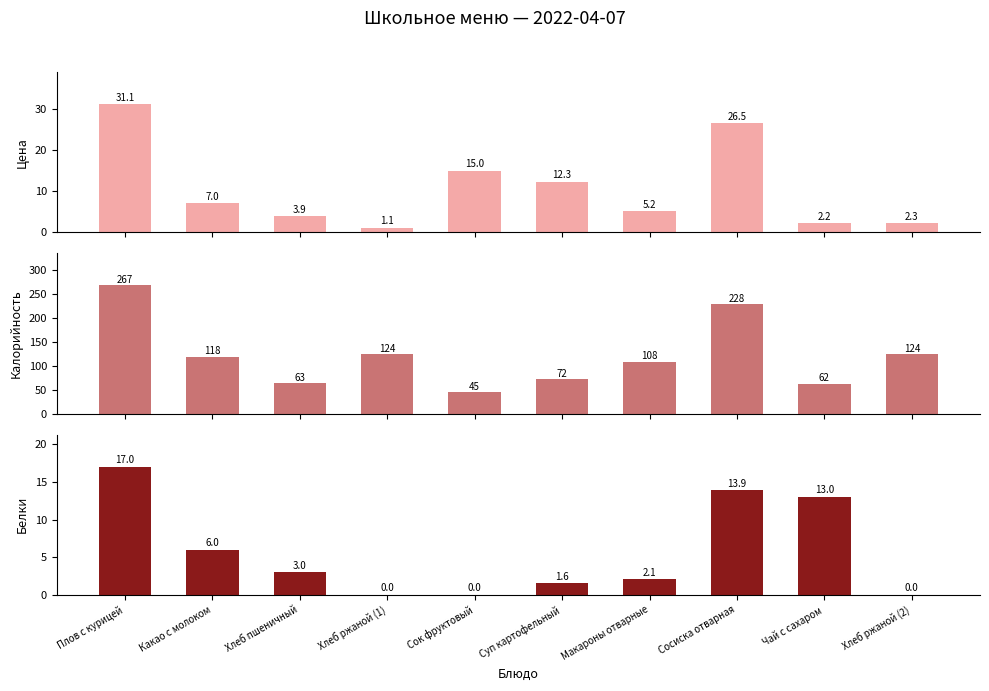

How many values in the Калорийность series exceed 118?

4